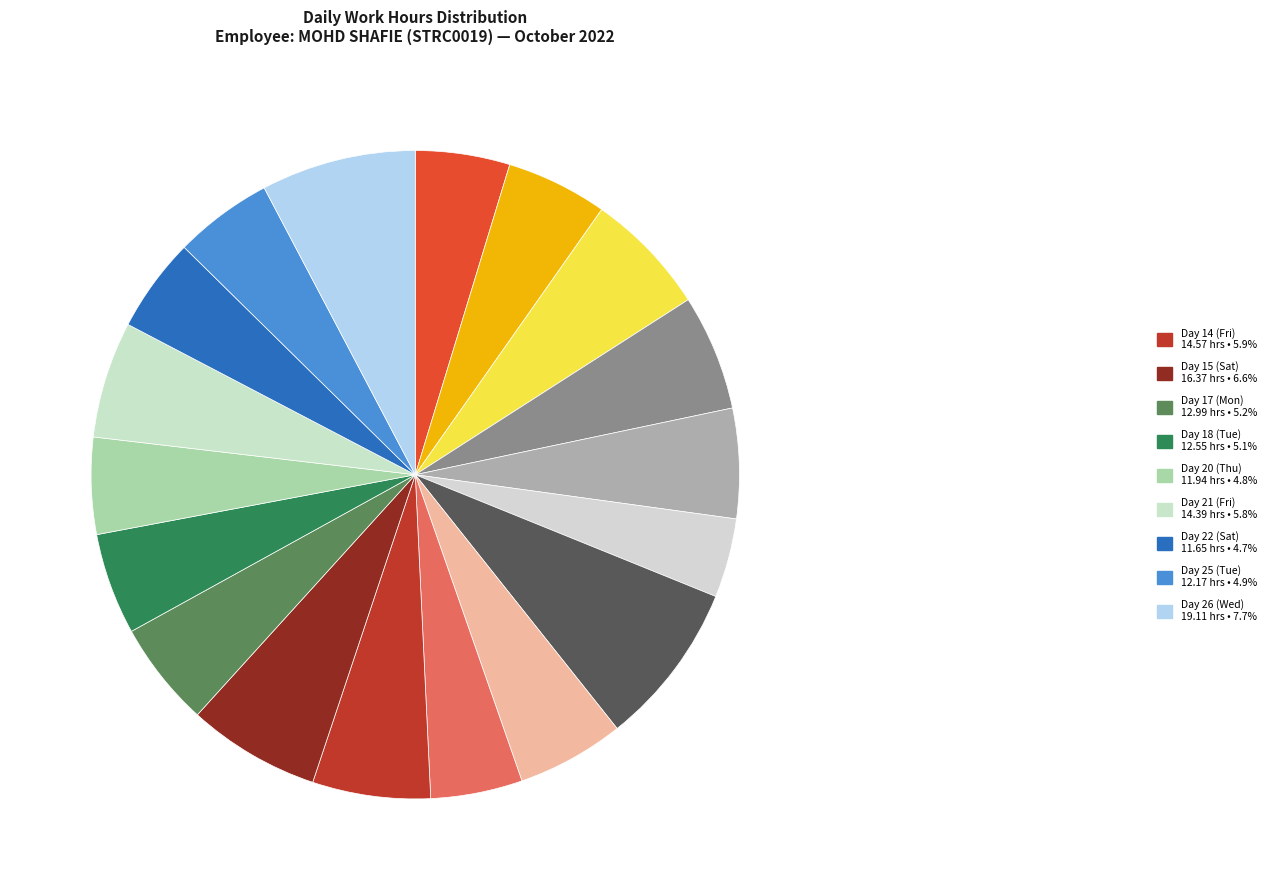

How many segments does this pie chart have?

18